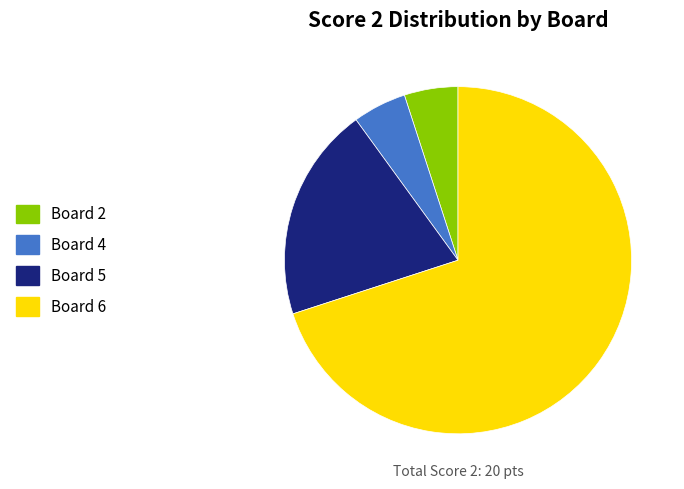

The Board 6 slice represents 79% of the pie. True or false?

False